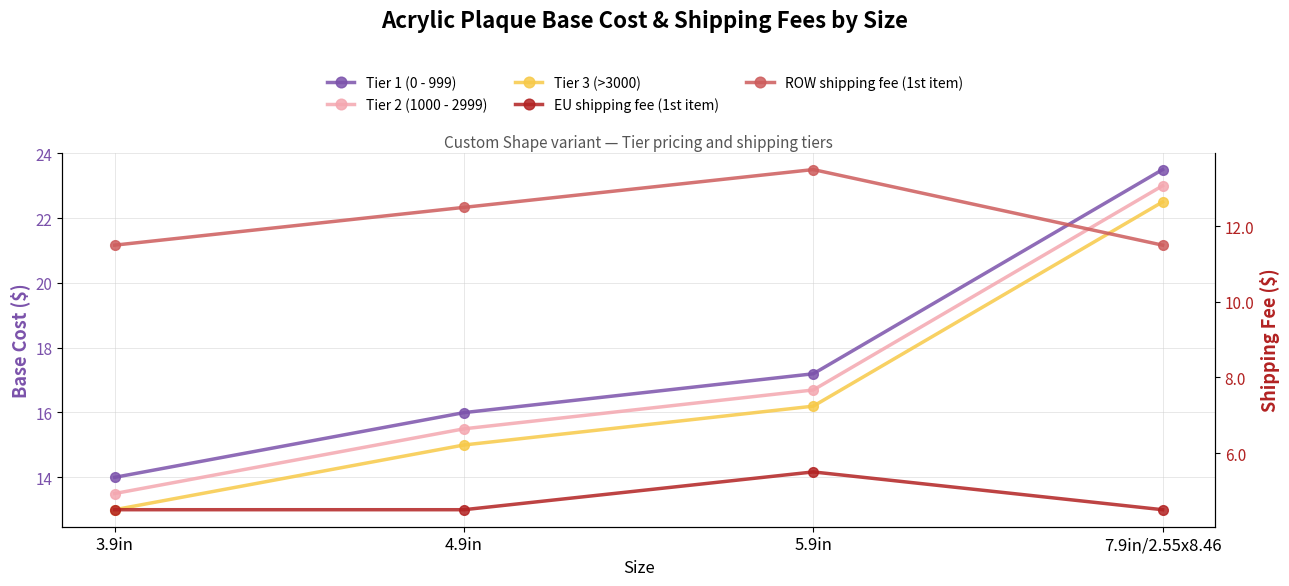

What is the label of the 3rd point from the right?

4.9in